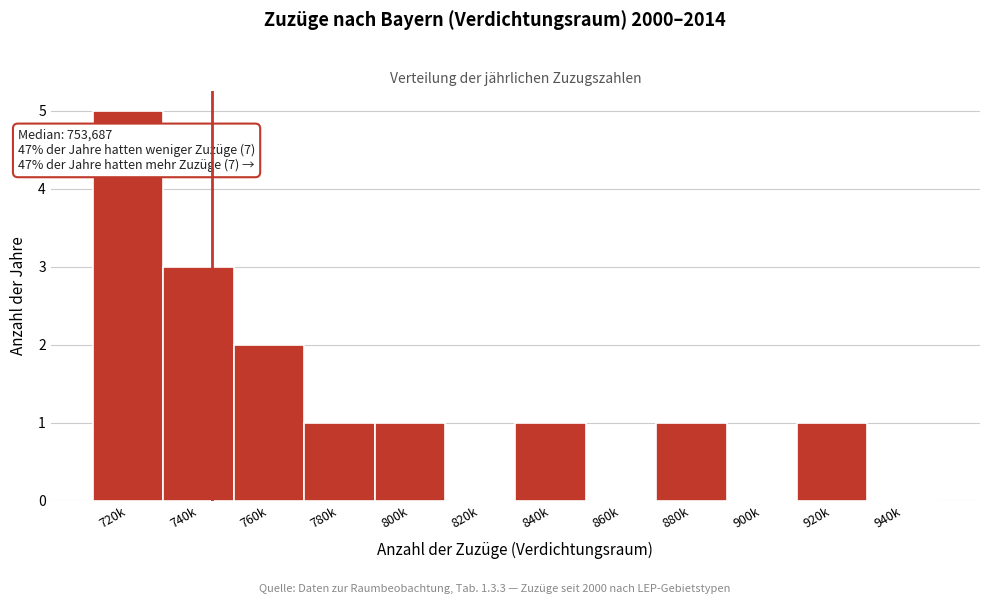

Reading left to right, transcribe all the data shown in this chart.

720k=5	740k=3	760k=2	780k=1	800k=1	820k=0	840k=1	860k=0	880k=1	900k=0	920k=1	940k=0